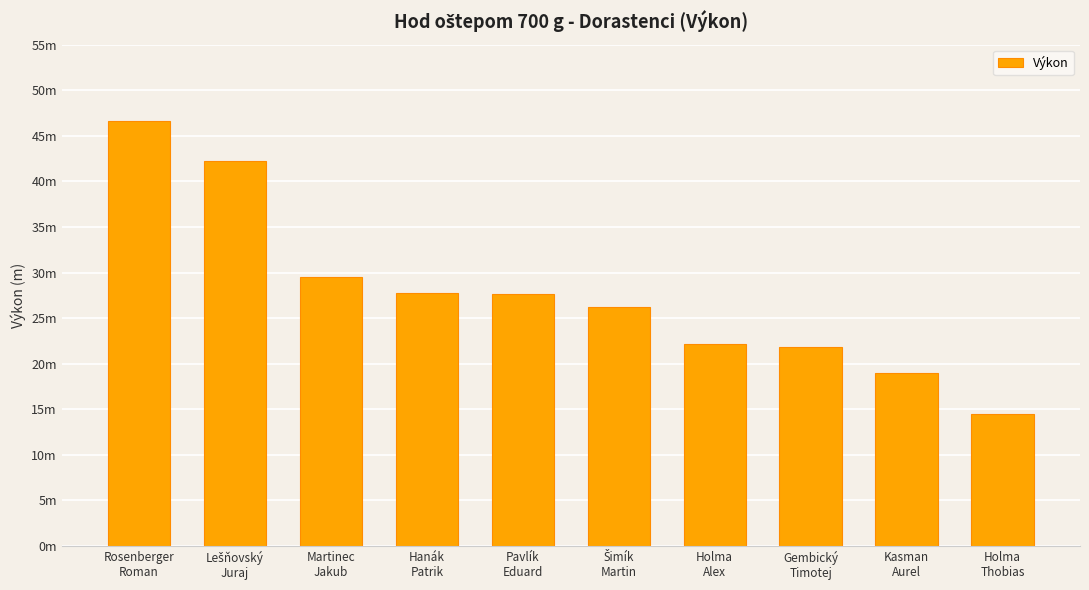

List the labels in order of value, smallest first.

Holma
Thobias, Kasman
Aurel, Gembický
Timotej, Holma
Alex, Šimík
Martin, Pavlík
Eduard, Hanák
Patrik, Martinec
Jakub, Lešňovský
Juraj, Rosenberger
Roman